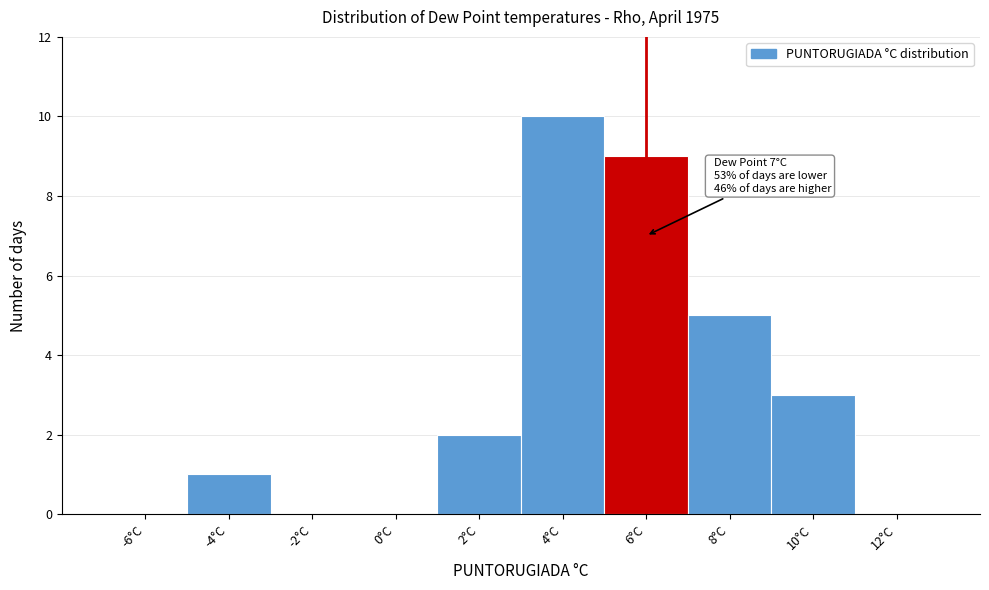

Reading left to right, transcribe all the data shown in this chart.

-6°C=0	-4°C=1	-2°C=0	0°C=0	2°C=2	4°C=10	6°C=9	8°C=5	10°C=3	12°C=0